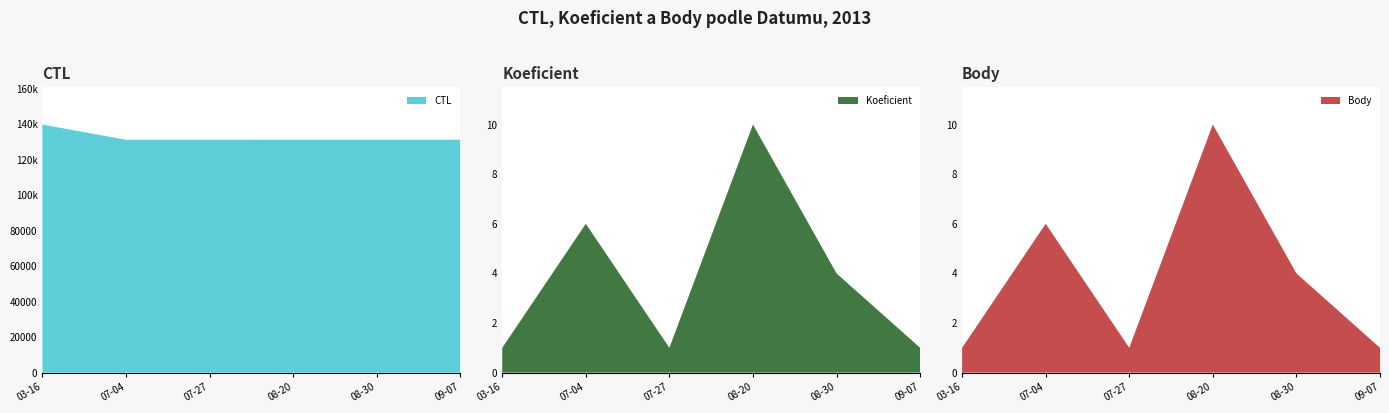

Reading left to right, list all the values displayed in this chart.

CTL: 139912	131321	131324	131328	131331	131332
Koeficient: 1	6	1	10	4	1
Body: 1	6	1	10	4	1